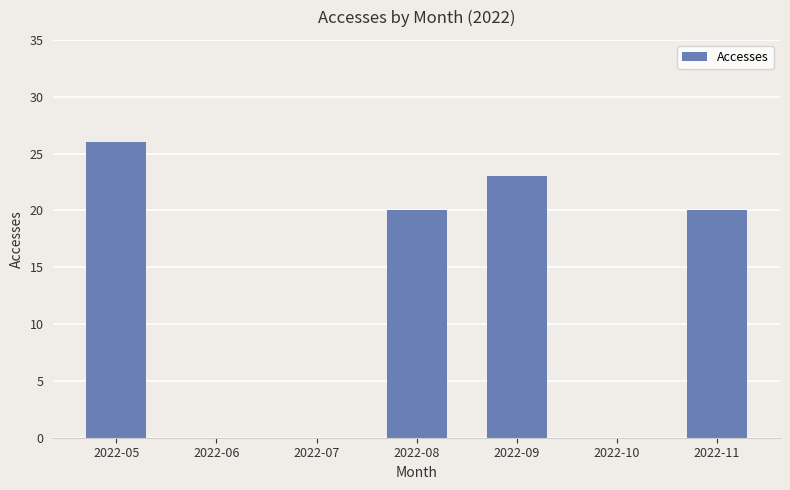

Read the value at 2022-11, to the nearest 5.

20